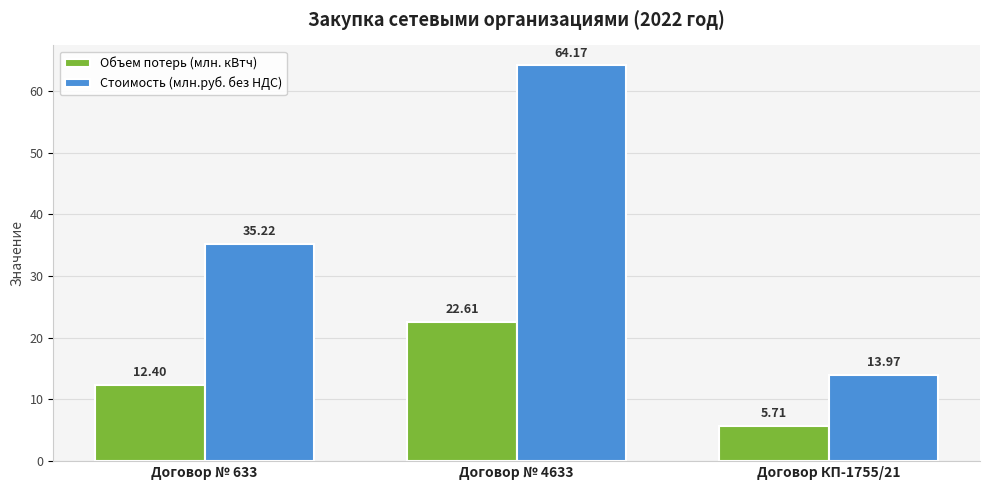

Which category has the lowest value in the Объем потерь (млн. кВтч) series?

Договор КП-1755/21